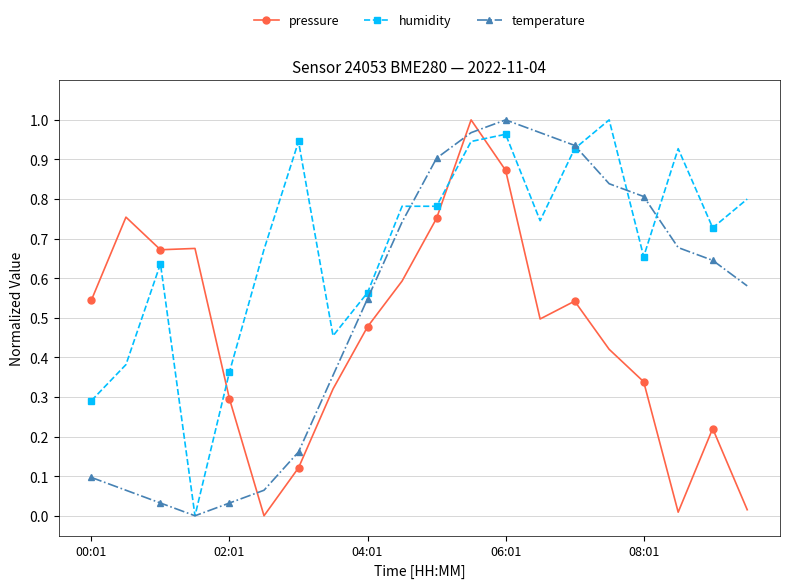

List the series in order of their overall mean, highest first.

humidity, temperature, pressure